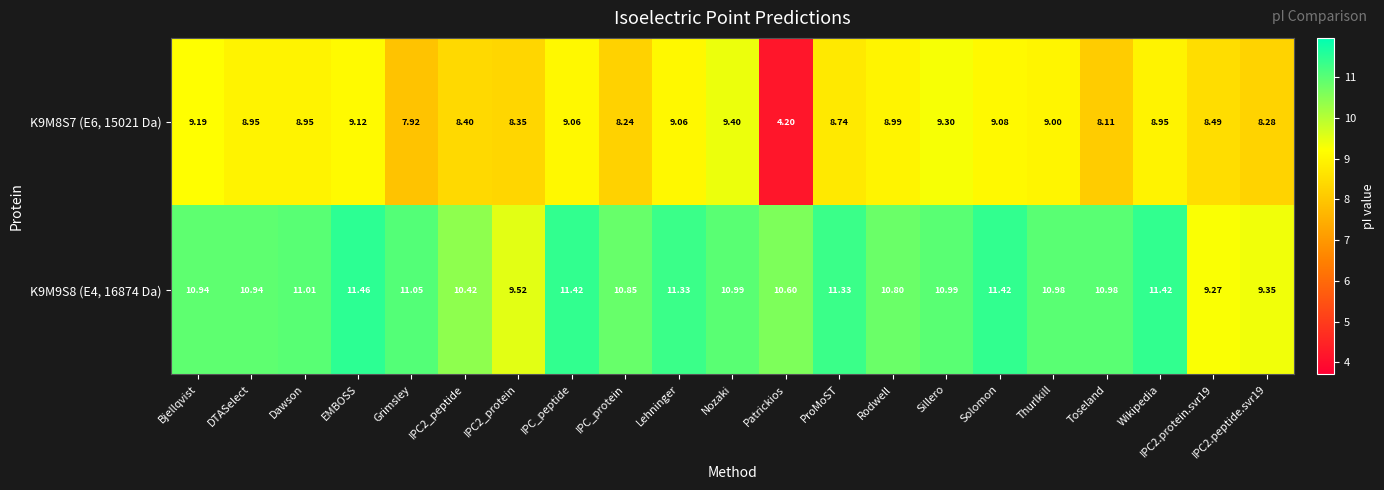

What is the maximum value shown in the chart?

11.5